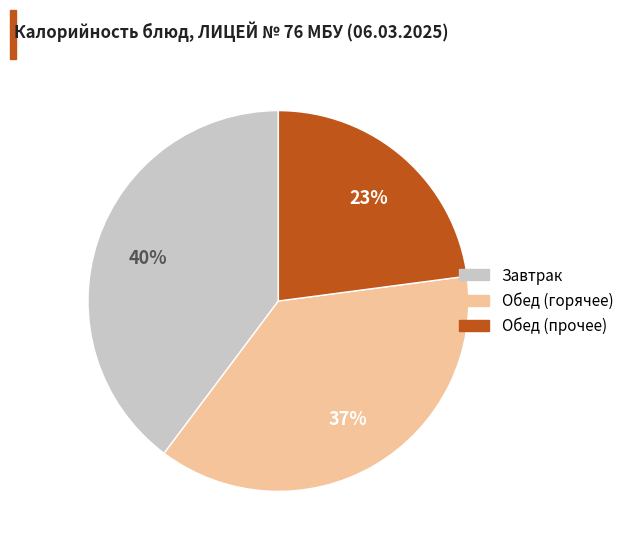

How many segments does this pie chart have?

3